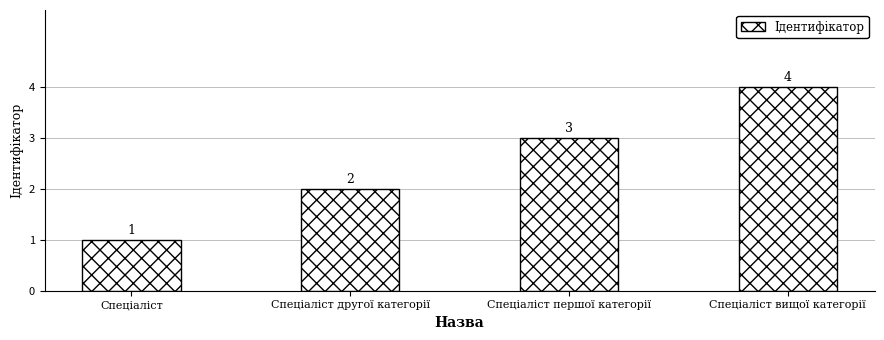

Which has a higher value, Спеціаліст or Спеціаліст другої категорії?

Спеціаліст другої категорії